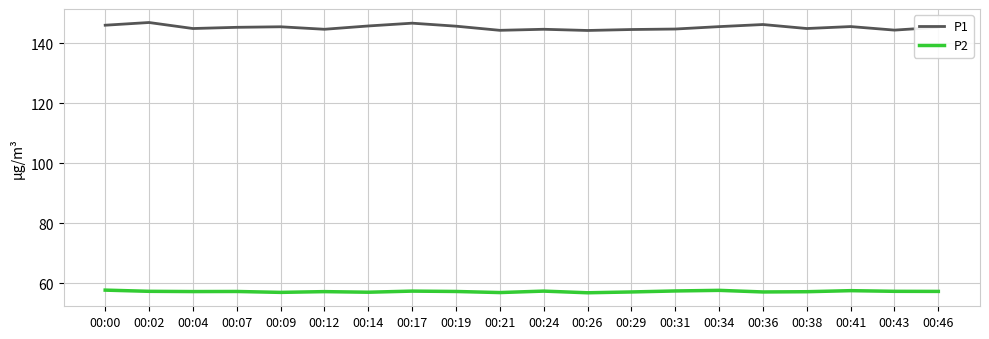

What is the sum of all P1 values?

2904.7